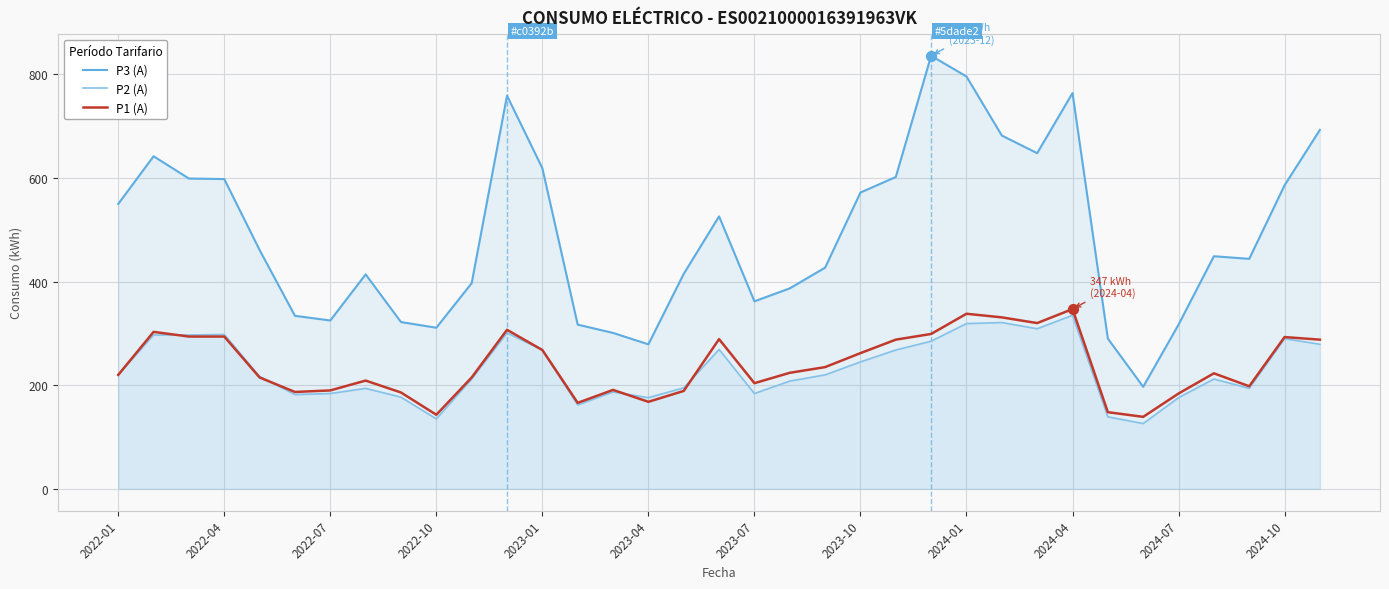

What are all the series names shown in the legend?

P3 (A), P2 (A), P1 (A)